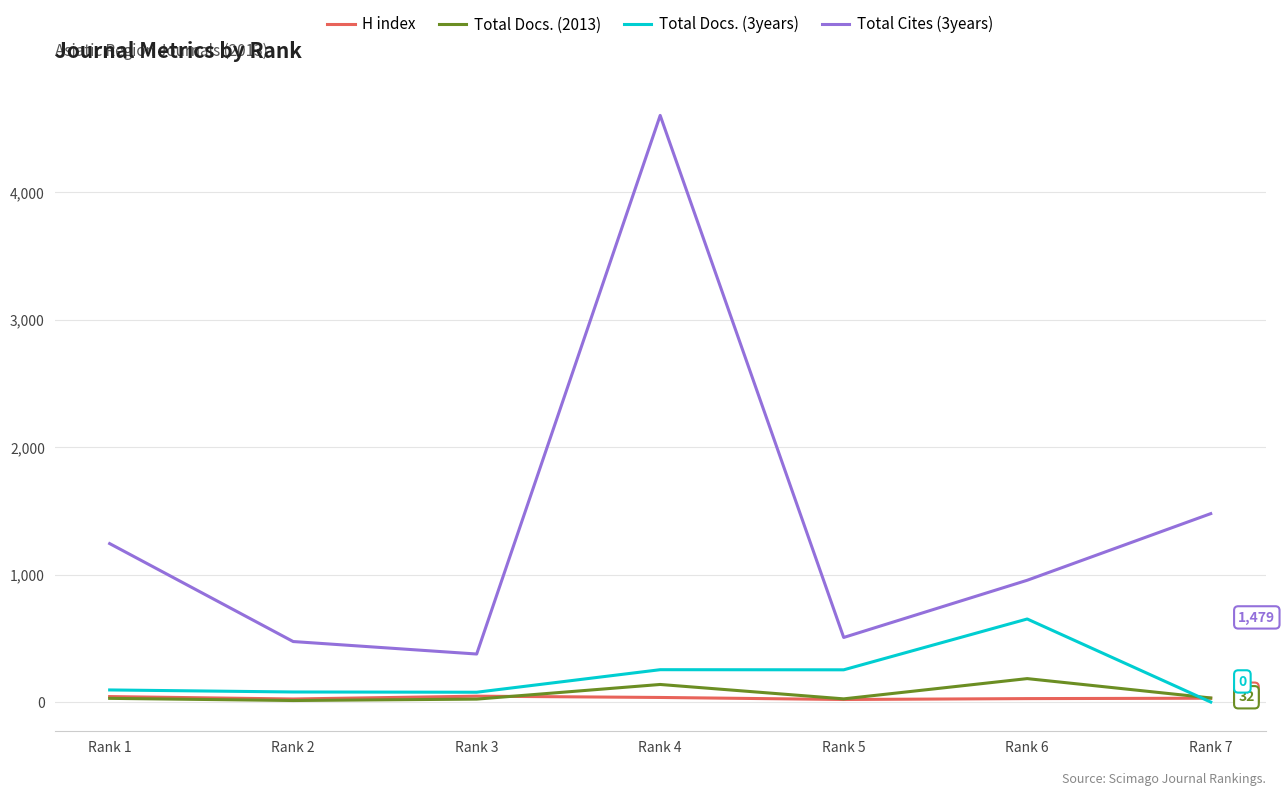

True or false: Total Cites (3years) and H index intersect in this chart.

False